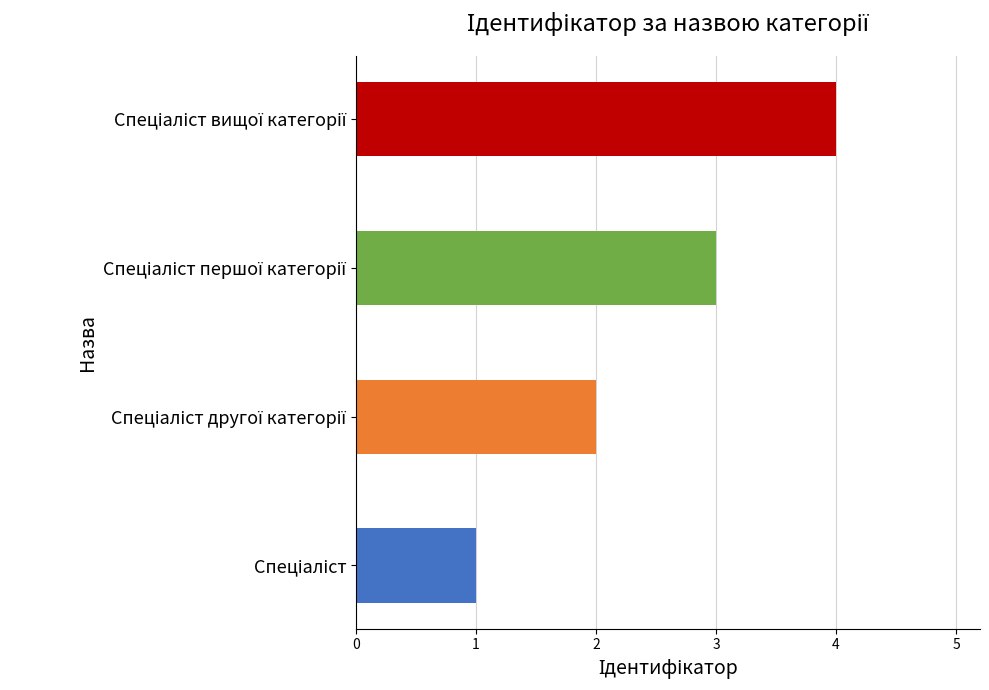

What is the maximum value shown in the chart?

4